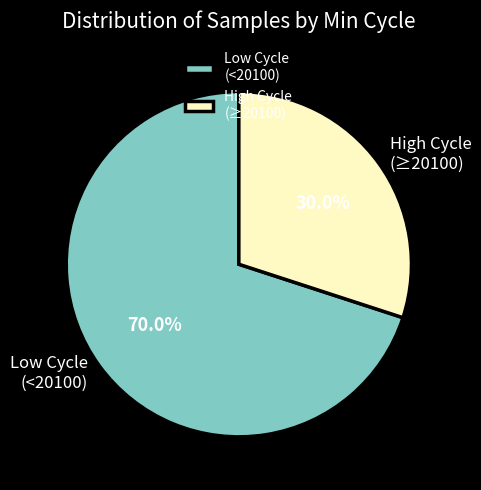

Which slice is the largest?

Low Cycle (<20100)